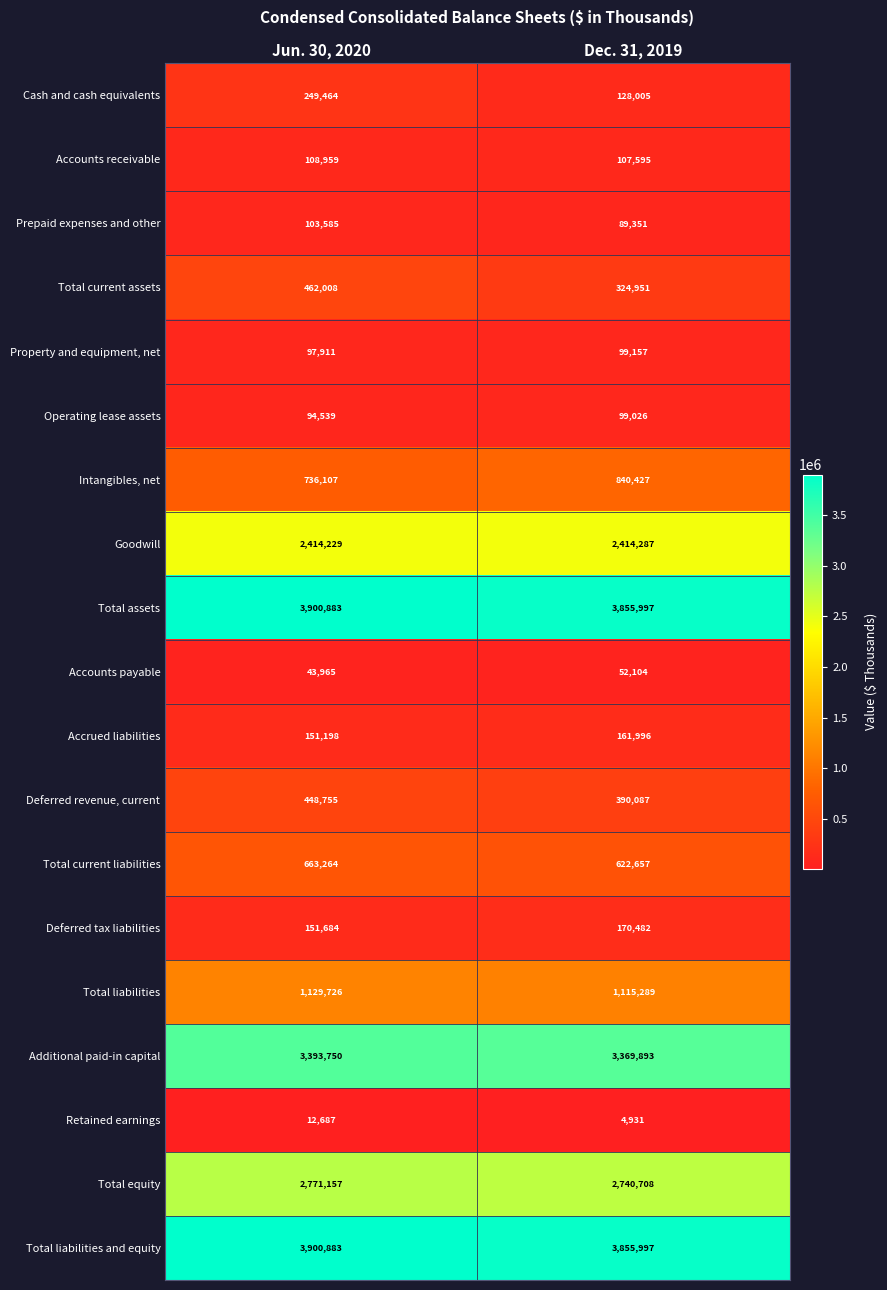

What is the approximate value of Total current assets at Dec. 31, 2019, to the nearest 50?

324950